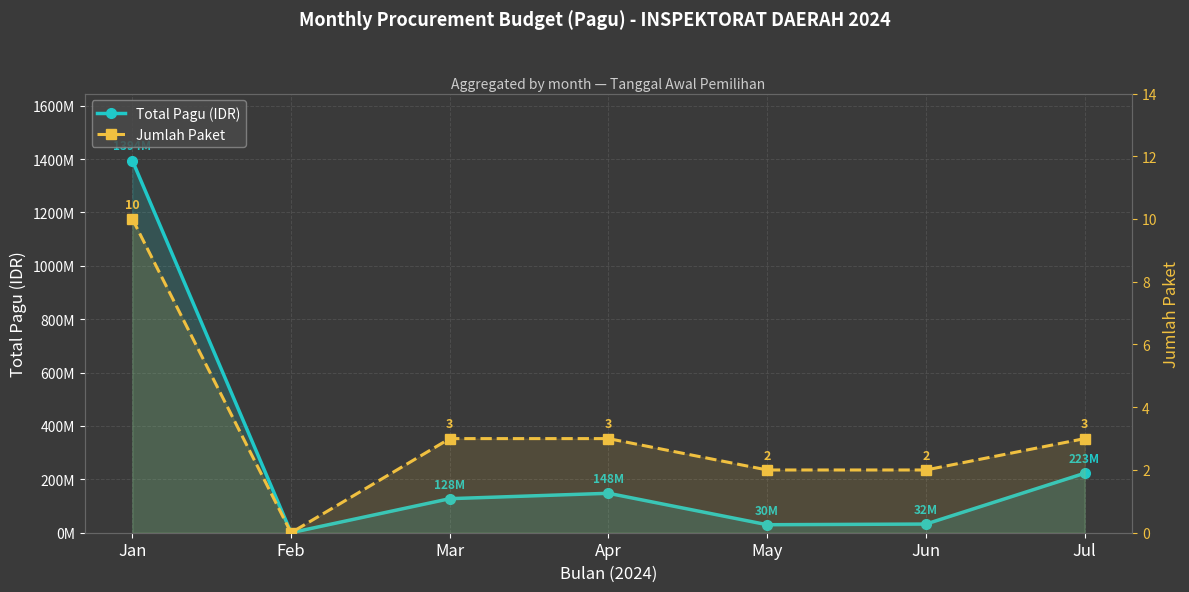

Which series changed the most between May and Jun?

Total Pagu (IDR)